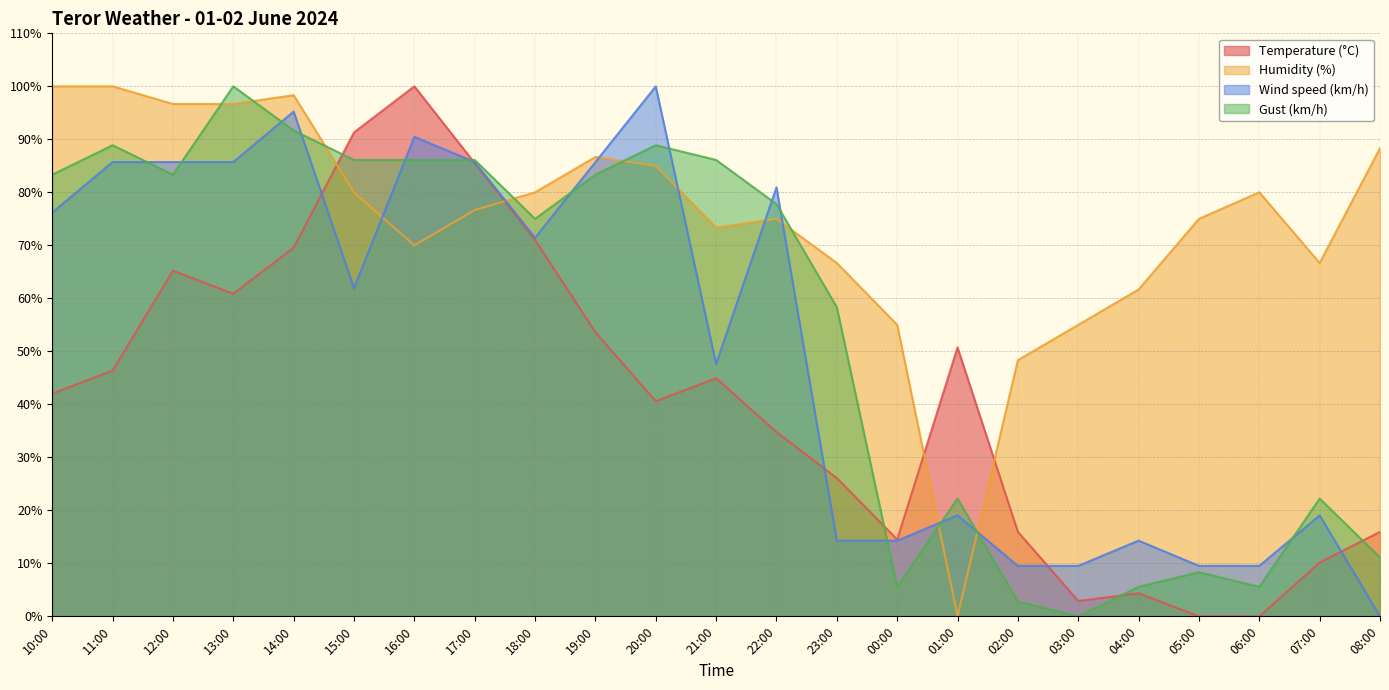

What is the average value of the Temperature (°C) series?

41.1